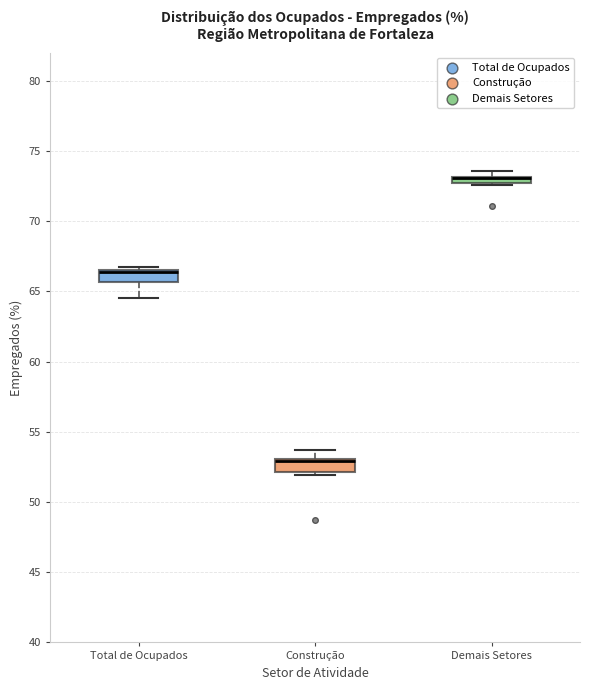

Where is the upper edge of the box for Total de Ocupados on the y-axis? The values are not printed on the chart, so give them approximately, as read against the axis.

66.5